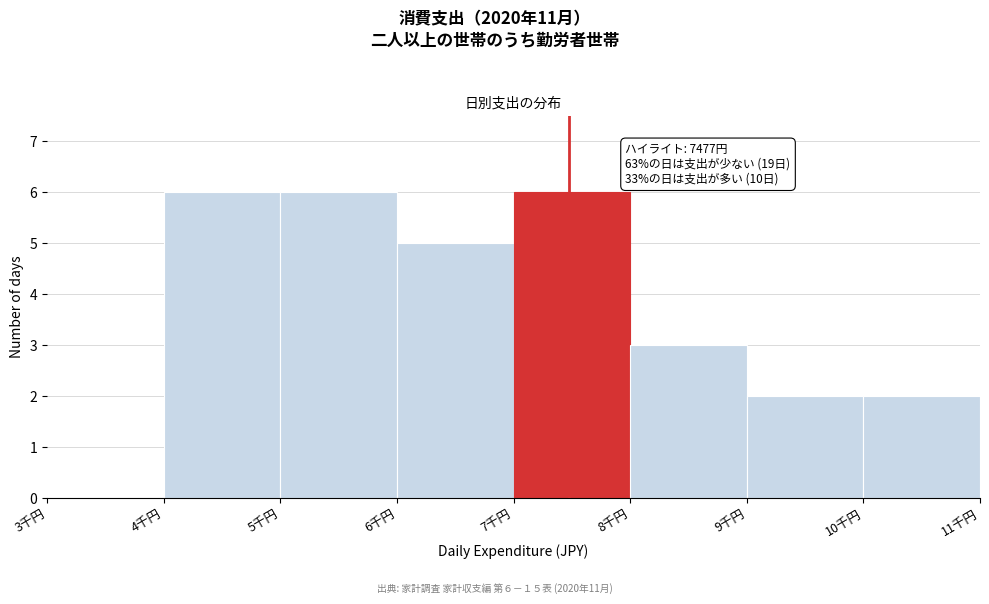

Reading left to right, what are all the values shown in this chart?

3千円=0	4千円=6	5千円=6	6千円=5	7千円=6	8千円=3	9千円=2	10千円=2